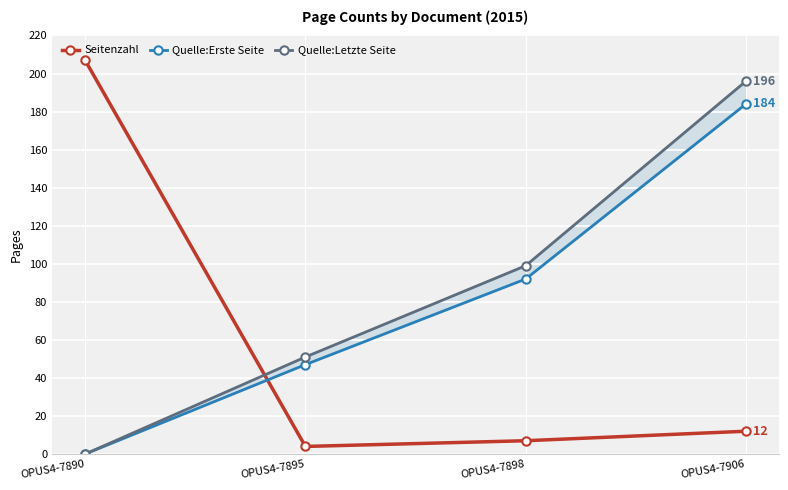

At which label does Quelle:Letzte Seite first exceed 99?

OPUS4-7906